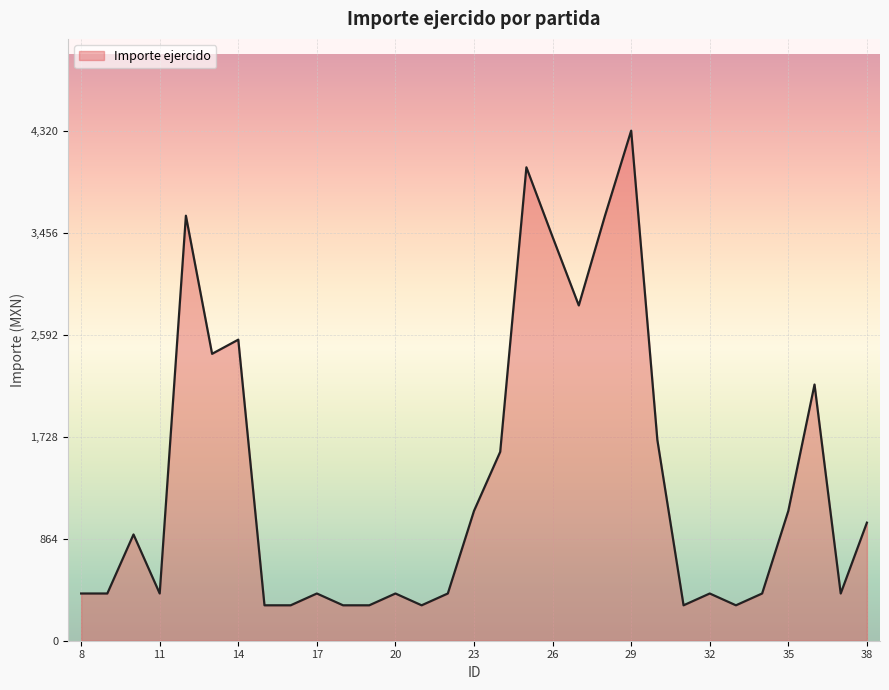

What is the difference between the maximum and minimum values?

4020